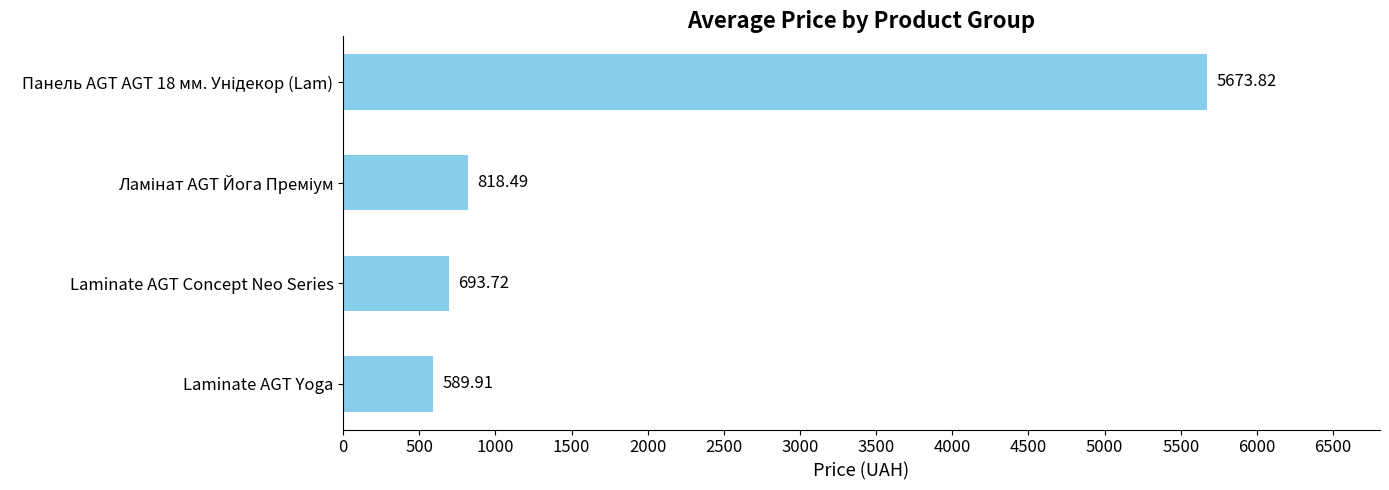

Which category has the lowest value across all series?

Laminate AGT Yoga